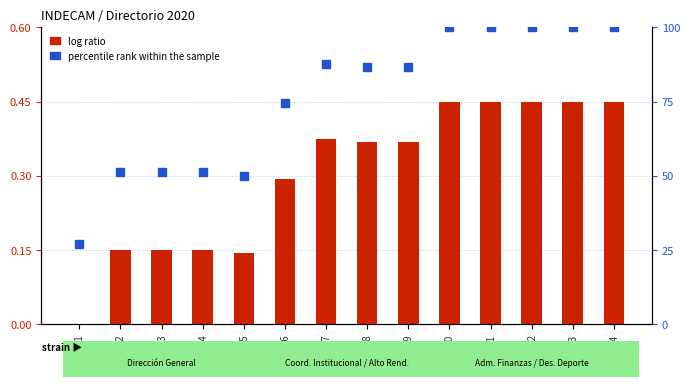

What is the total value across all series at R5?

50.1